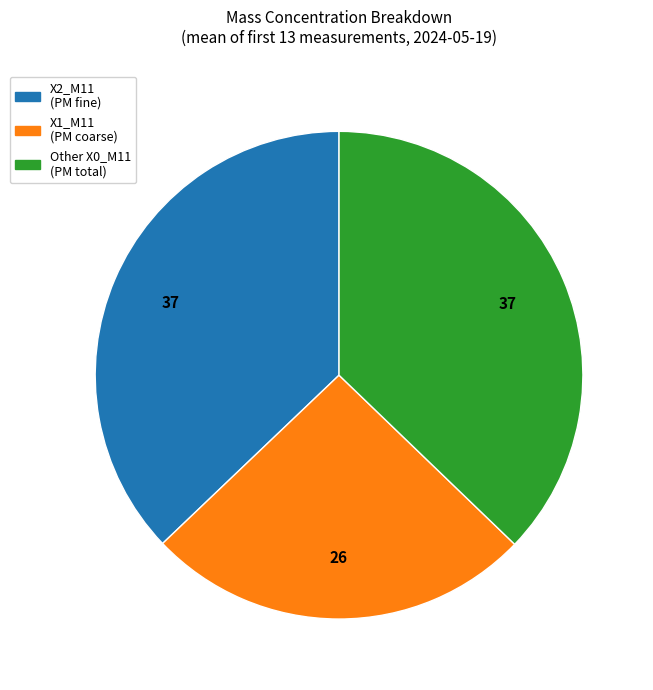

Is the sum of X2_M11 (PM fine) and X1_M11 (PM coarse) greater than half?

Yes